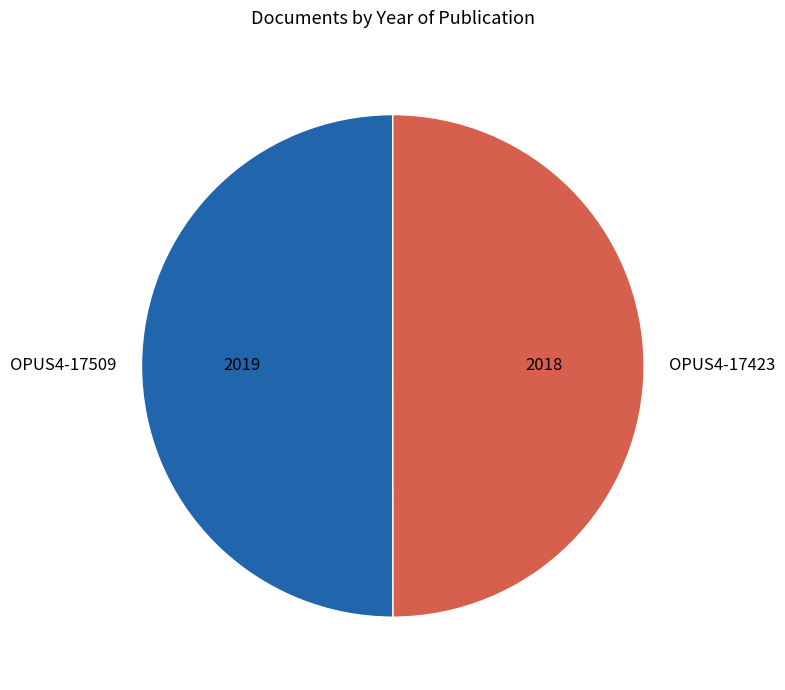

Count the number of slices in the pie.

2